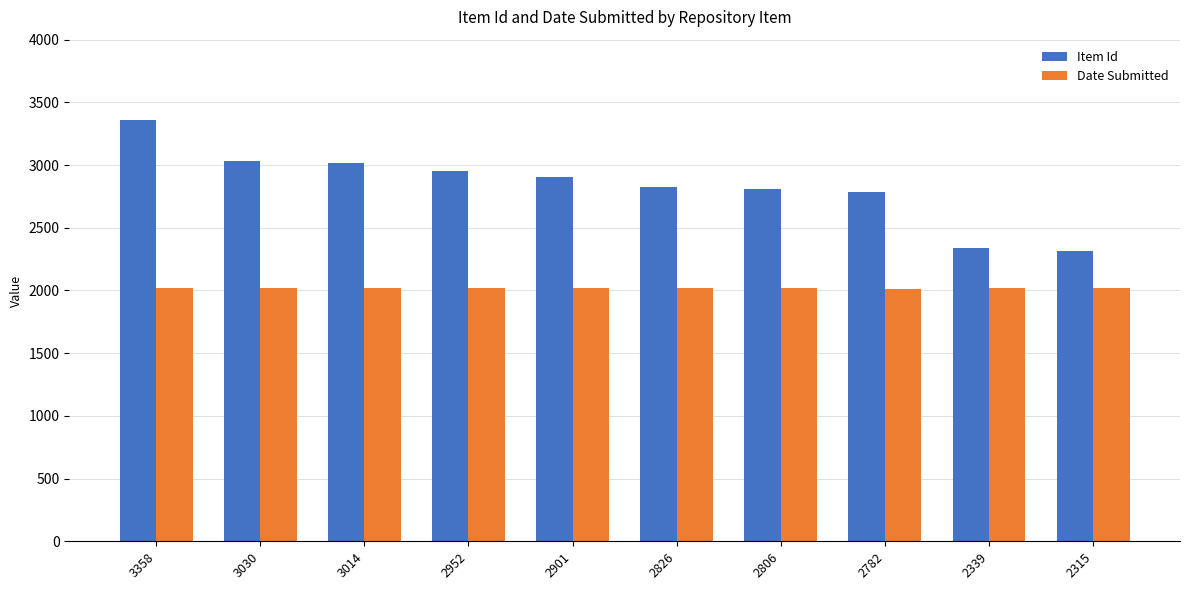

List the series in order of their overall mean, lowest first.

Date Submitted, Item Id